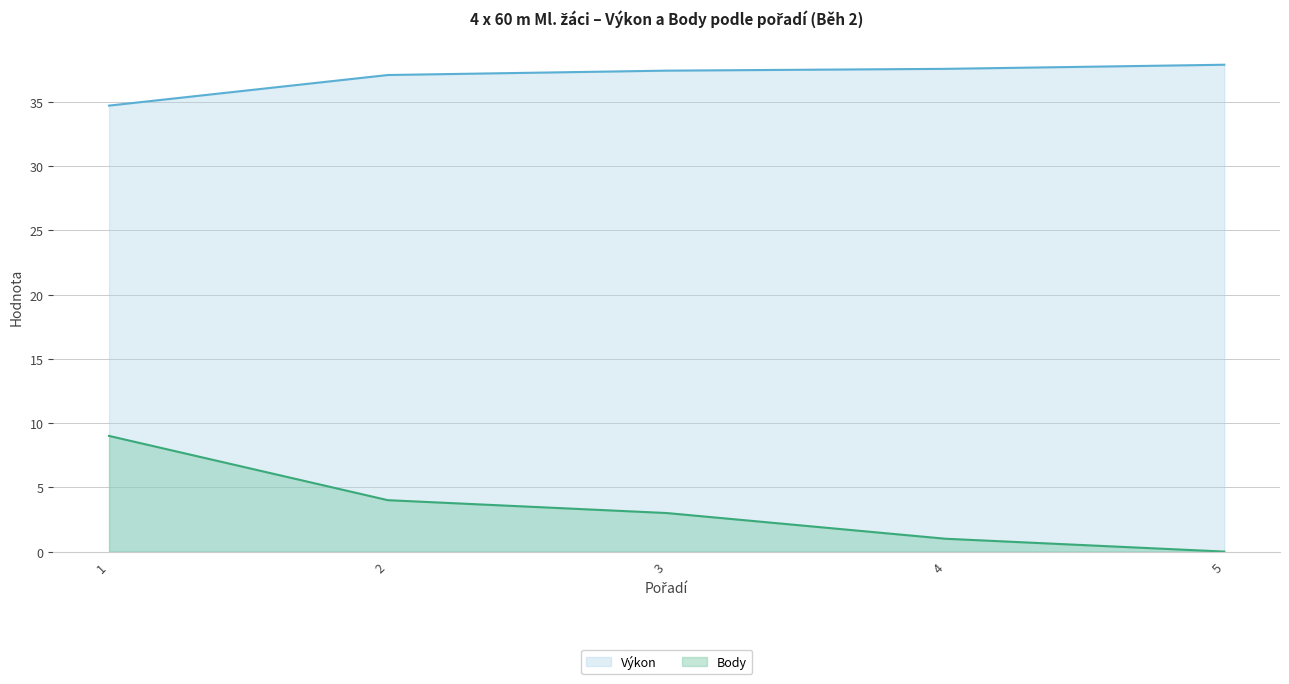

Rank the series at 4 from lowest to highest value.

Body, Výkon